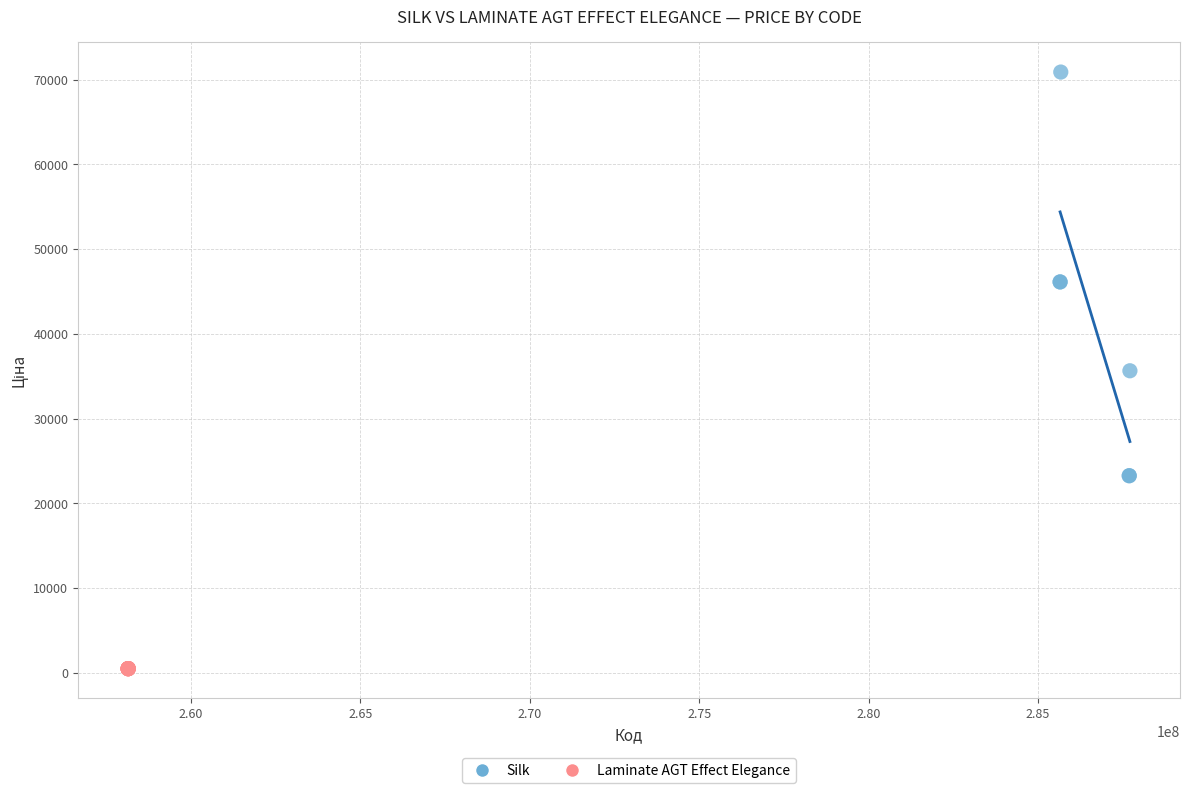

Which series reaches the minimum Y coordinate?

Laminate AGT Effect Elegance